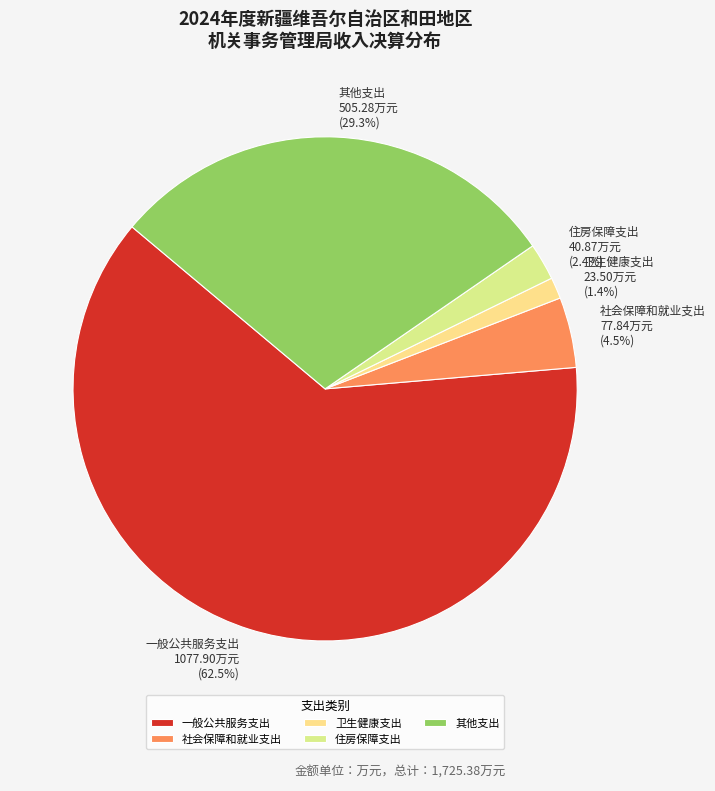

Between 住房保障支出 and 社会保障和就业支出, which is larger?

社会保障和就业支出